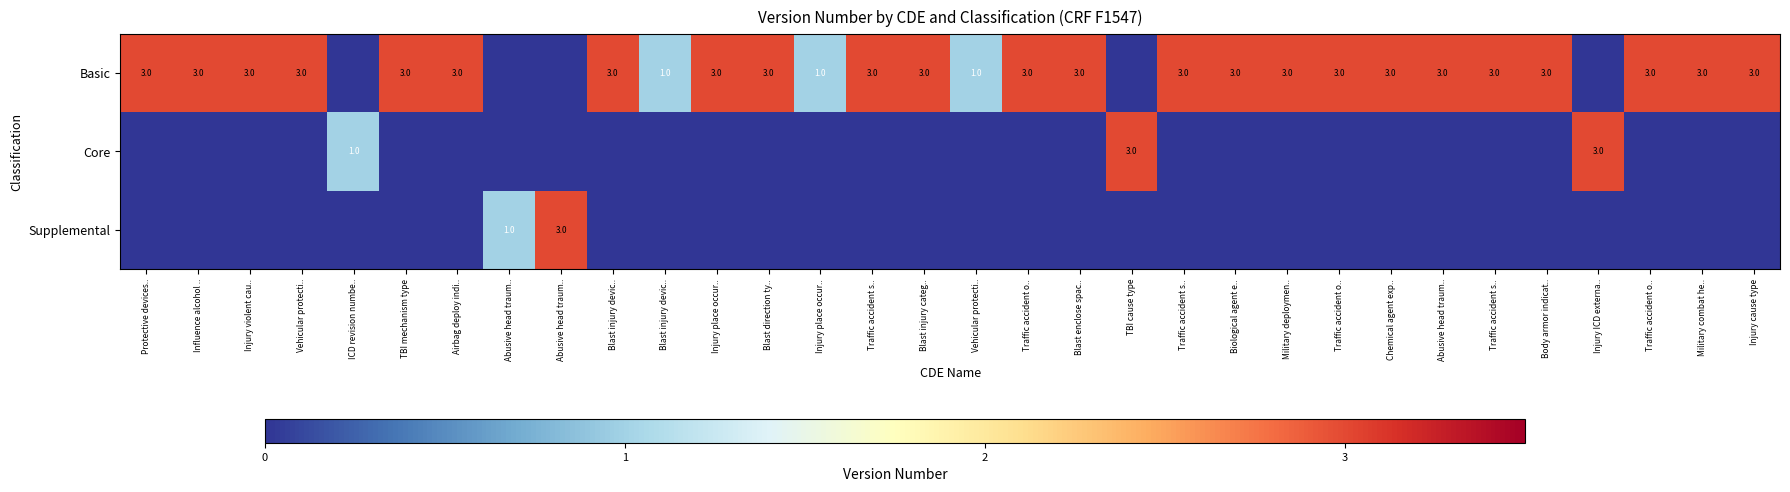

What is the total value across all series at Traffic accident s..?

3